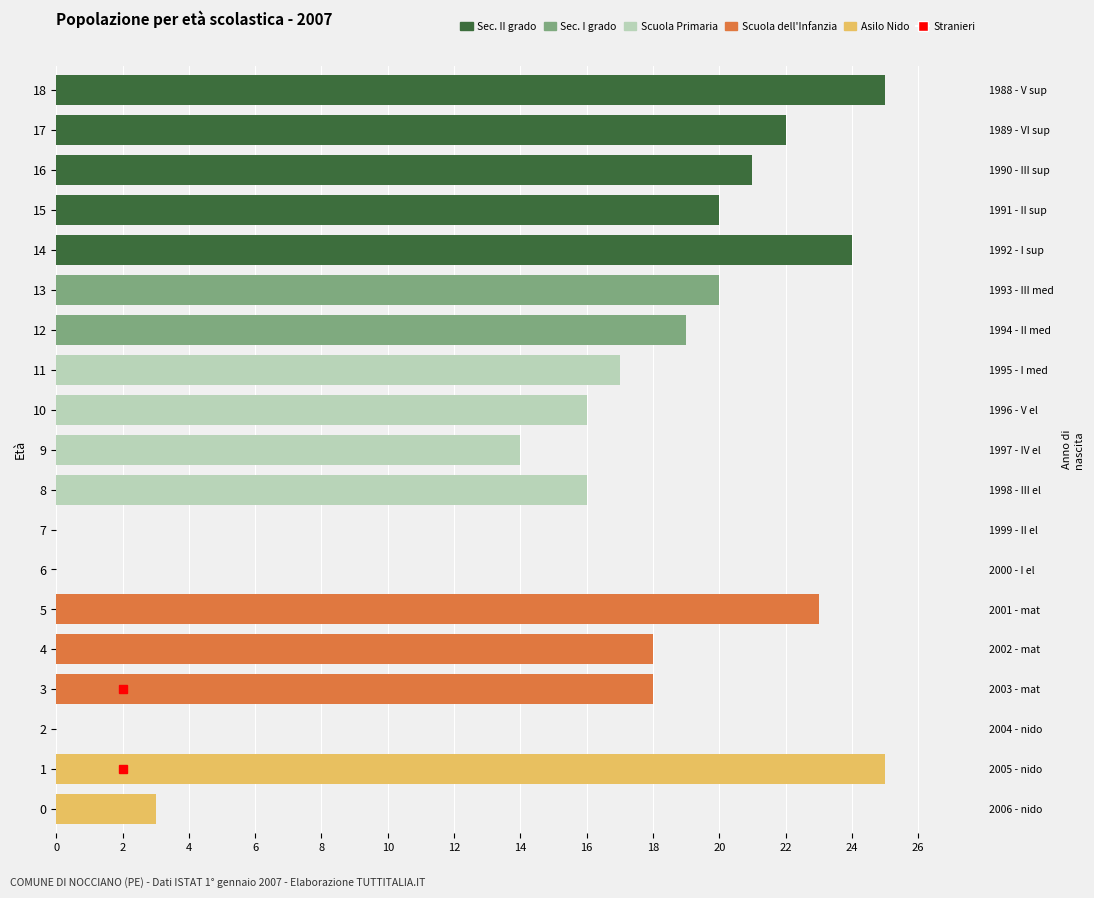

The Scuola dell Infanzia series shows 0 at 8. True or false?

True